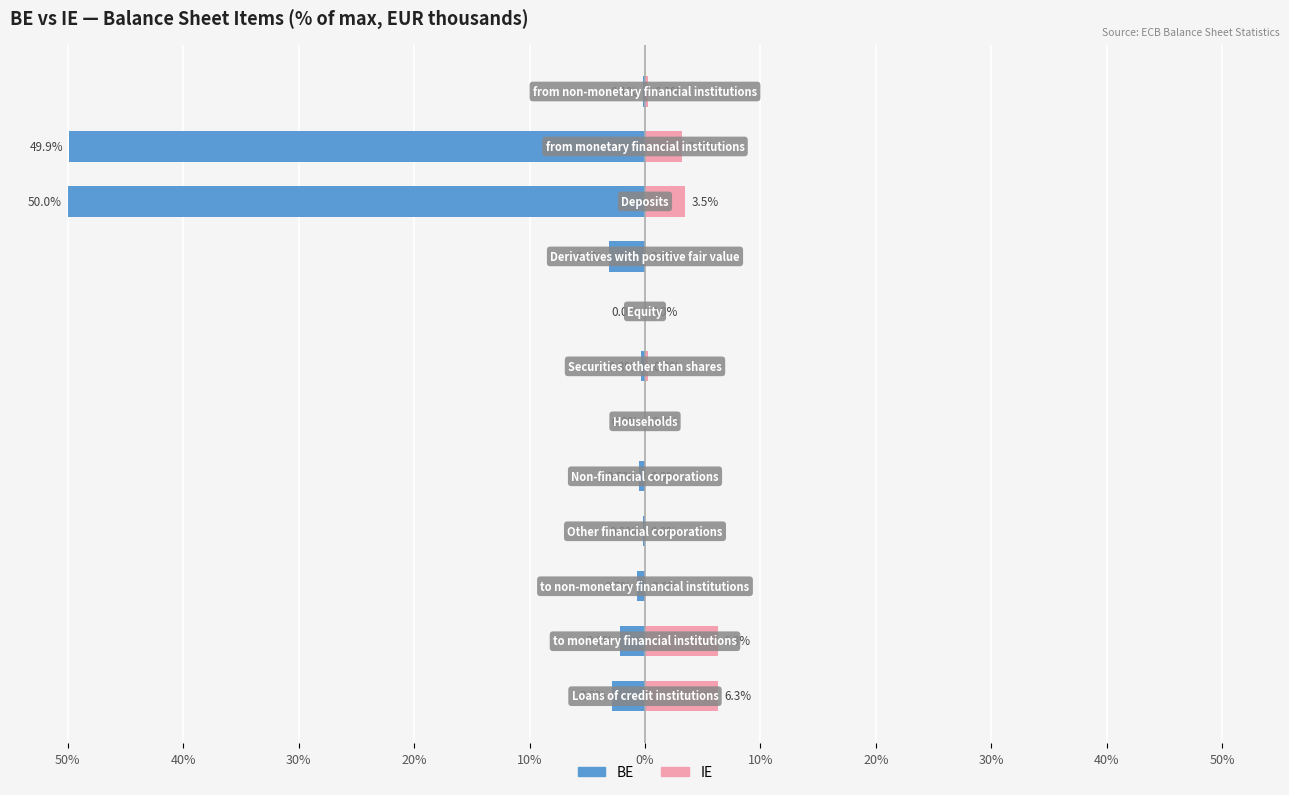

Reading left to right, transcribe all the data shown in this chart.

BE: -2.9	-2.2	-0.7	-0.2	-0.5	-0.0	-0.3	-0.0	-3.1	-50.0	-49.9	-0.1
IE: 6.3	6.3	0.0	0.0	0.0	0.0	0.3	0.0	0.0	3.5	3.2	0.3